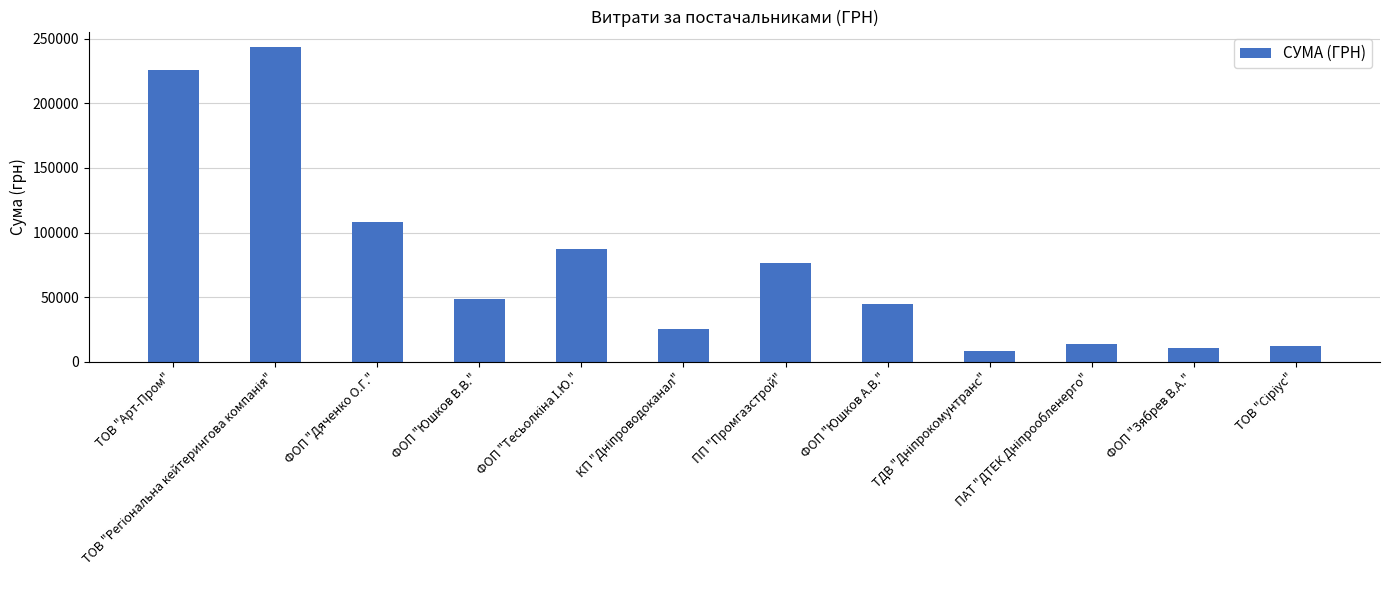

How many categories are shown in the chart?

12